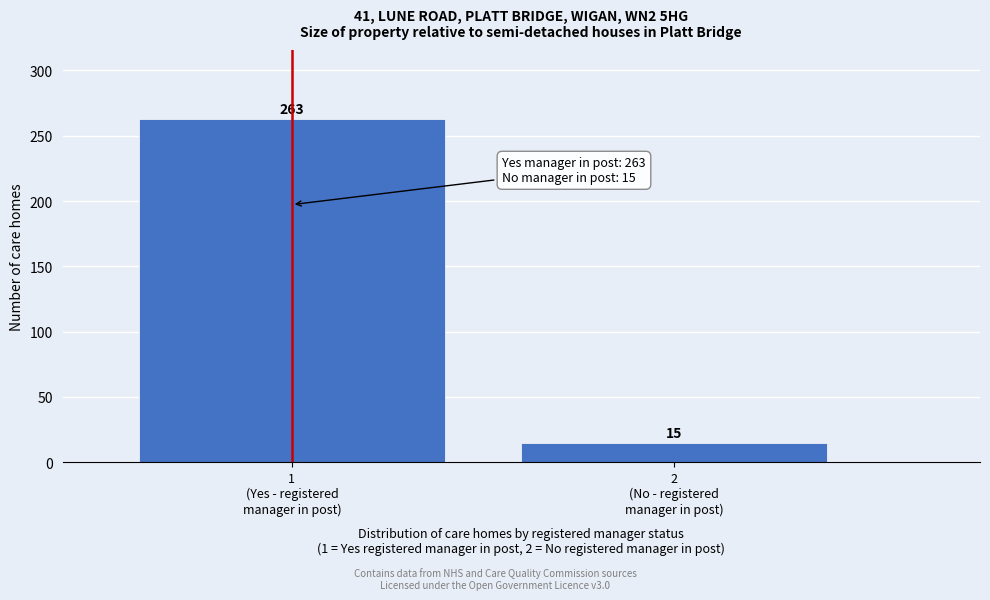

Reading left to right, transcribe all the data shown in this chart.

263	15